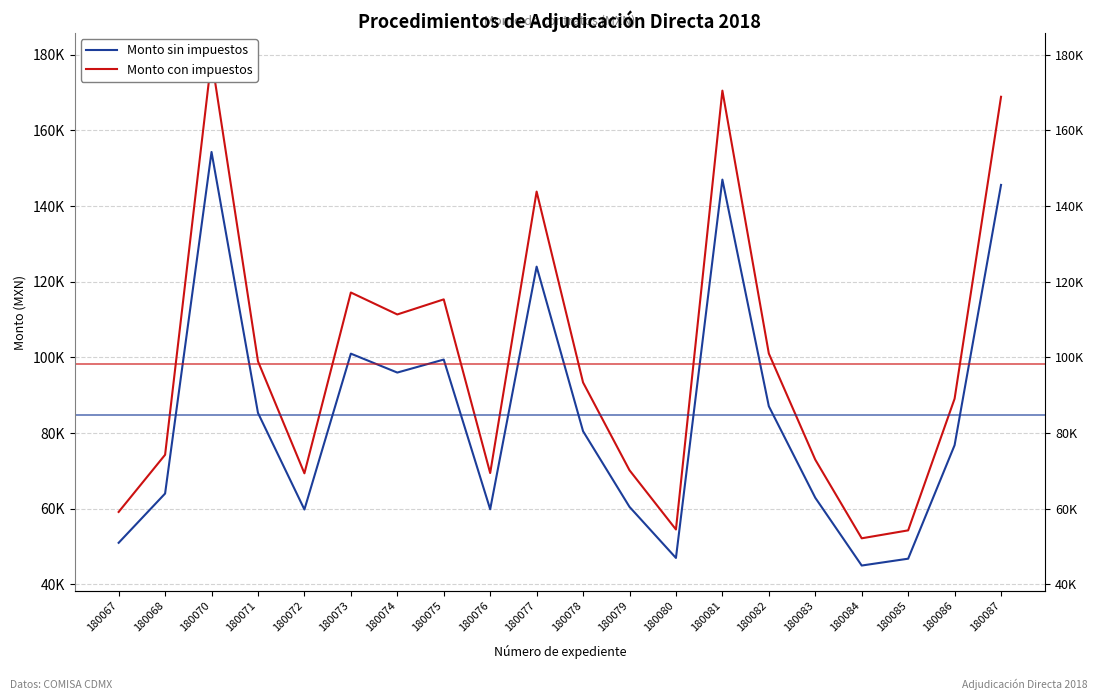

Reading right to left, extract all data points from this chart.

Monto sin impuestos: 145600.0	76800.0	46800.0	44991.8	62910.0	87100.0	147000.0	47000.0	60500.0	80500.0	124000.0	59860.0	99436.0	96000.0	101000.0	59800.0	85340.0	154303.1	64020.0	51000.0
Monto con impuestos: 168896.0	89088.0	54288.0	52190.4	72975.6	101036.0	170520.0	54520.0	70180.0	93380.0	143840.0	69437.6	115345.8	111360.0	117160.0	69368.0	98994.4	178991.6	74263.2	59160.0